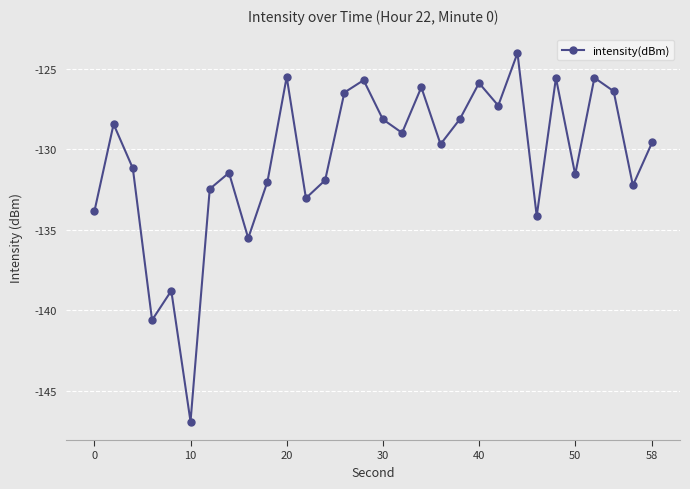

What is the maximum value shown in the chart?

-124.0